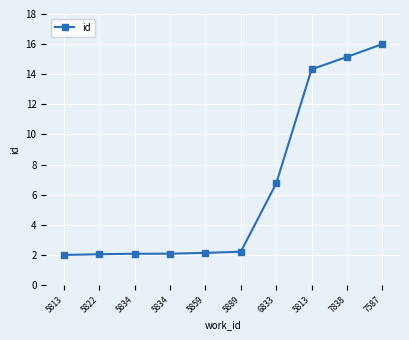

The chart shows a value of 14.3 at 5813. True or false?

True